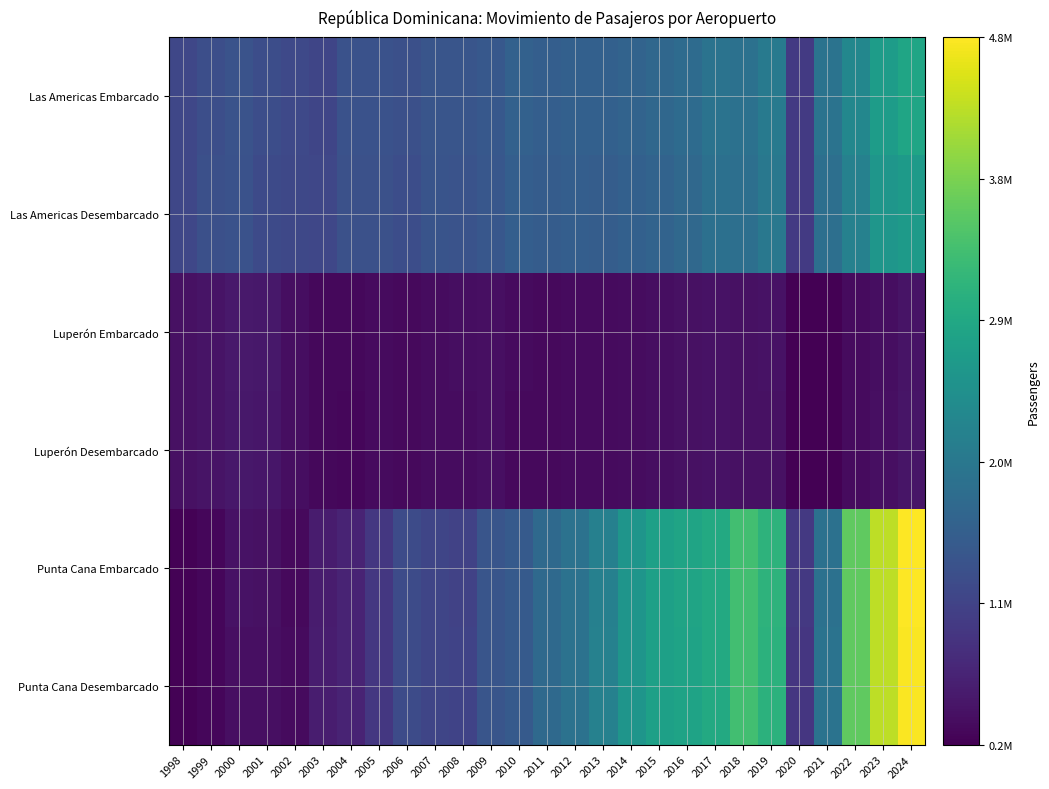

Which series has the largest total across all categories?

Punta Cana Desembarcado